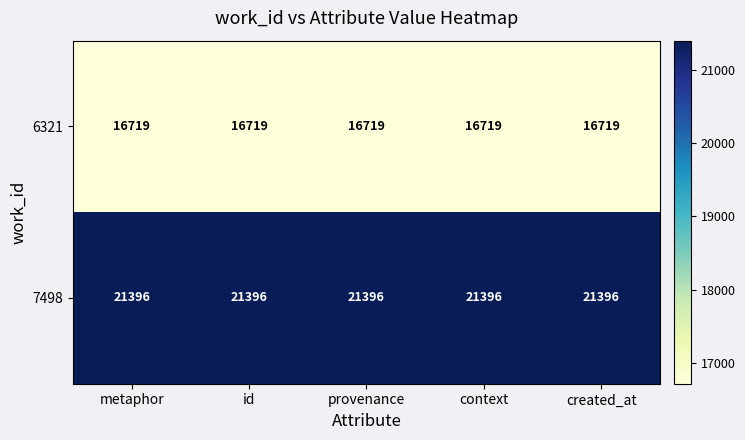

List the series in order of their overall mean, lowest first.

6321, 7498